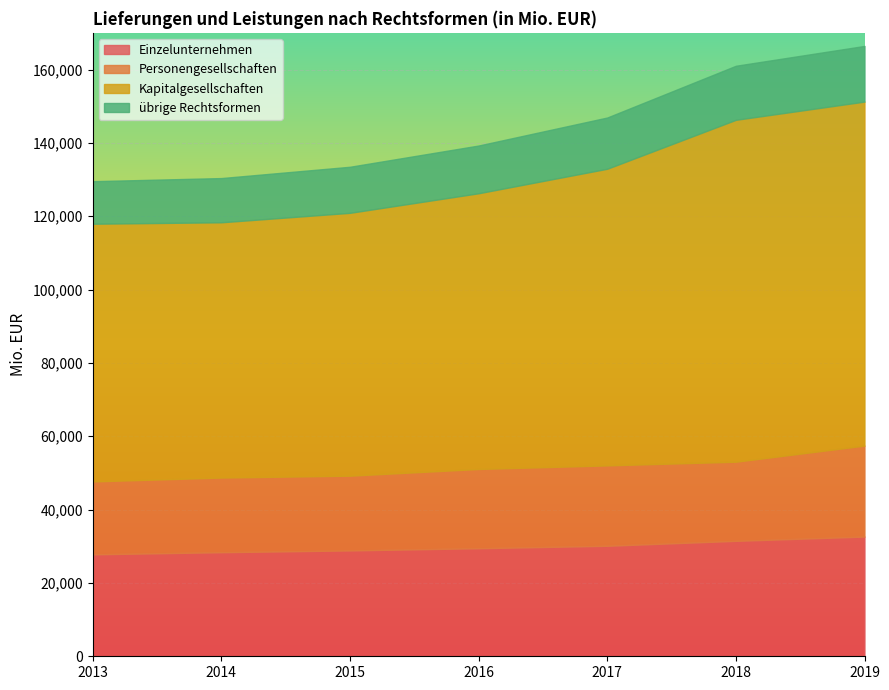

True or false: Einzelunternehmen has more than 1 interior local peaks.

False